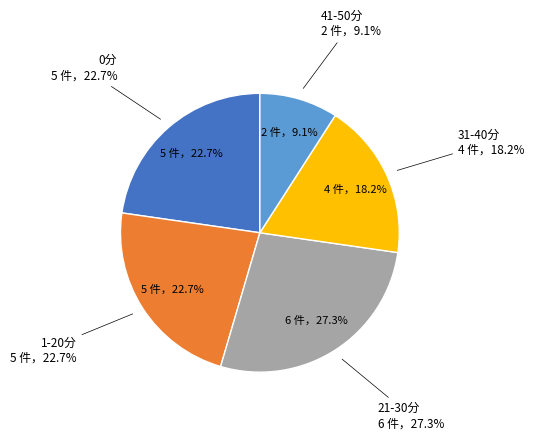

Is there a majority slice in this chart?

No